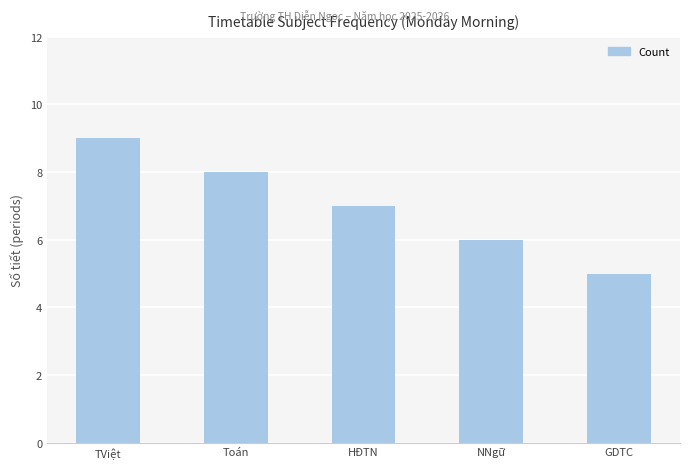

How many bars are there in total?

5